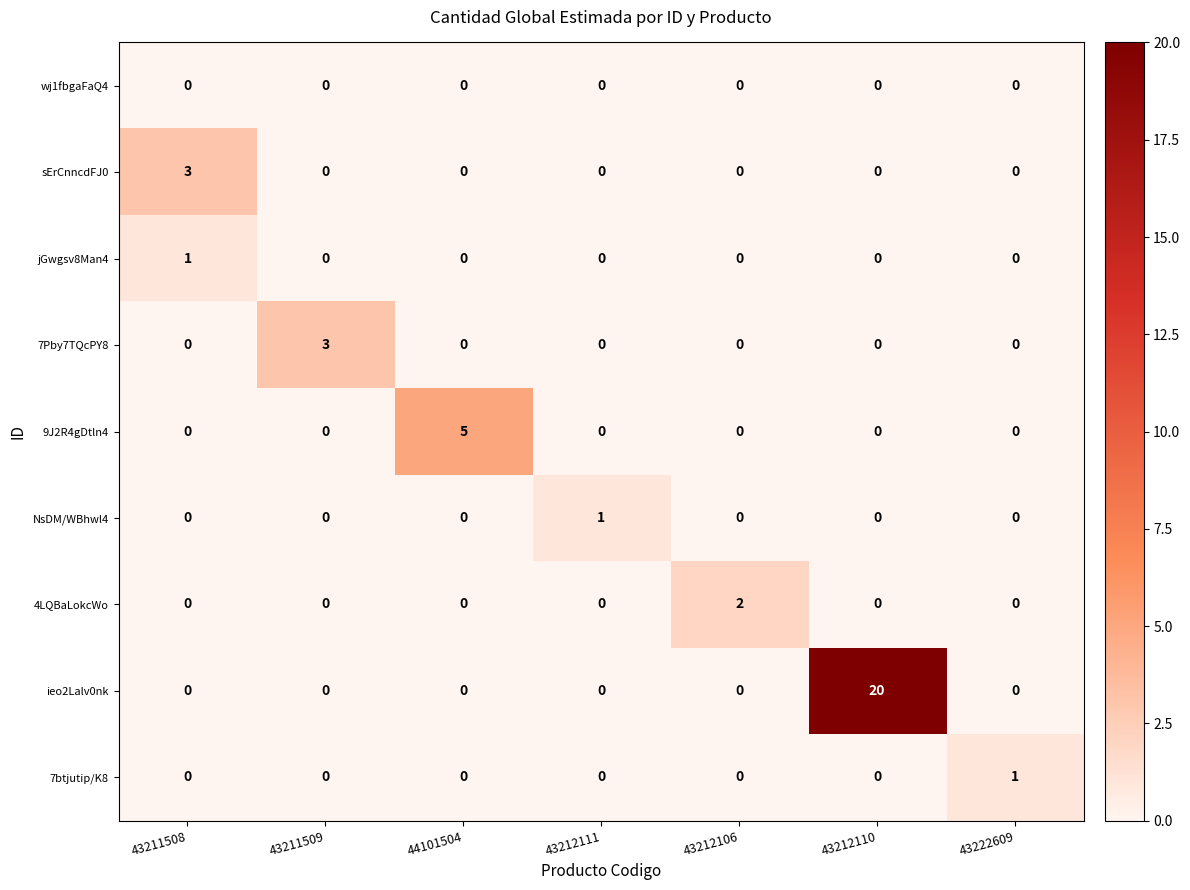

Which category has the highest value in the 4LQBaLokcWo series?

43212106